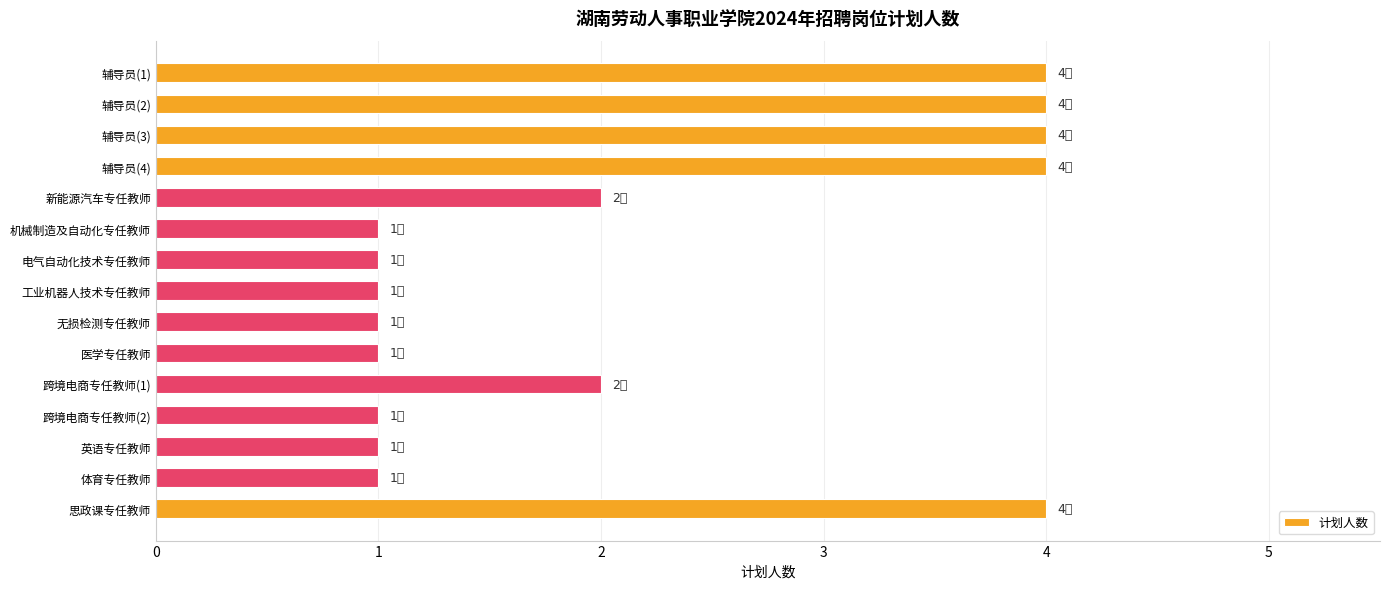

True or false: the data shows 6 at 辅导员(3).

False